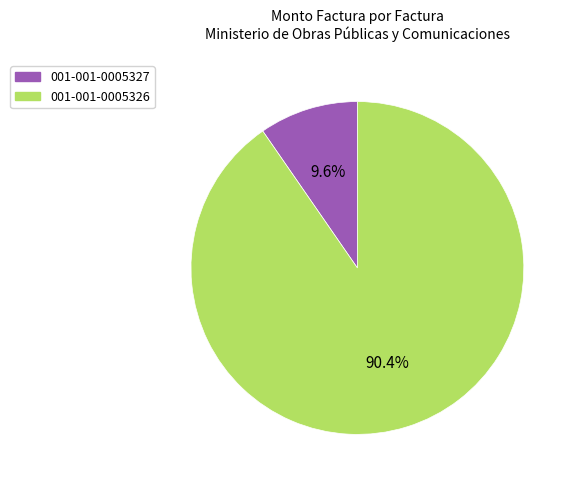

Which category has the smallest portion of the pie?

001-001-0005327